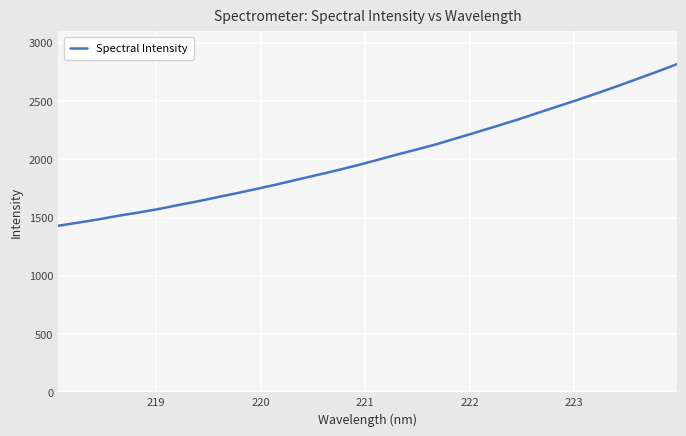

What is the minimum value shown in the chart?

1429.0